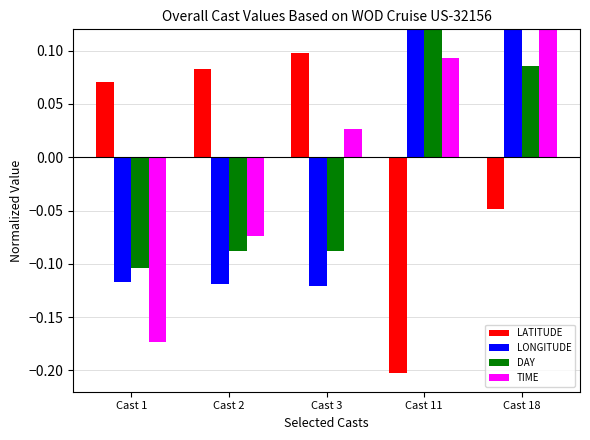

At which label does DAY first exceed 0?

Cast 11